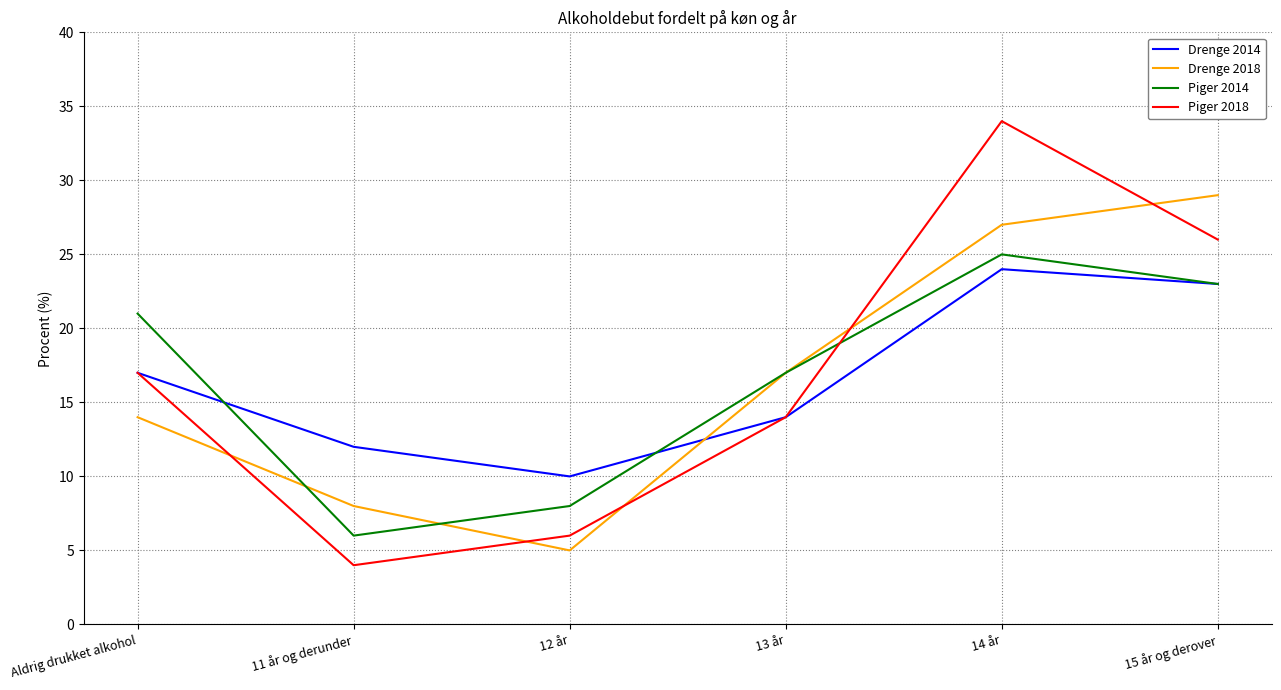

What is the minimum value for Piger 2014?

6